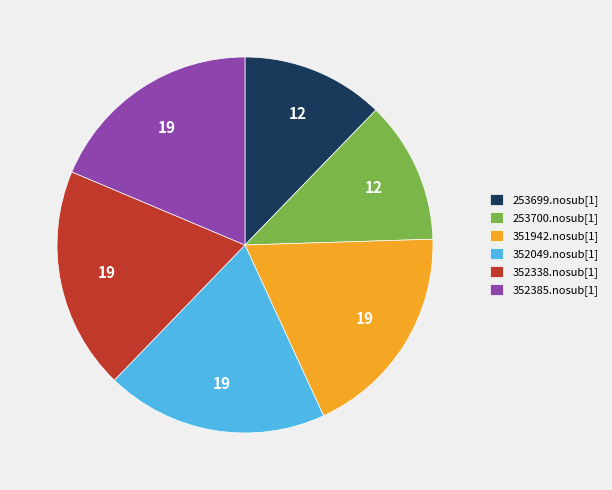

The 253700.nosub[1] slice represents 12% of the pie. True or false?

True